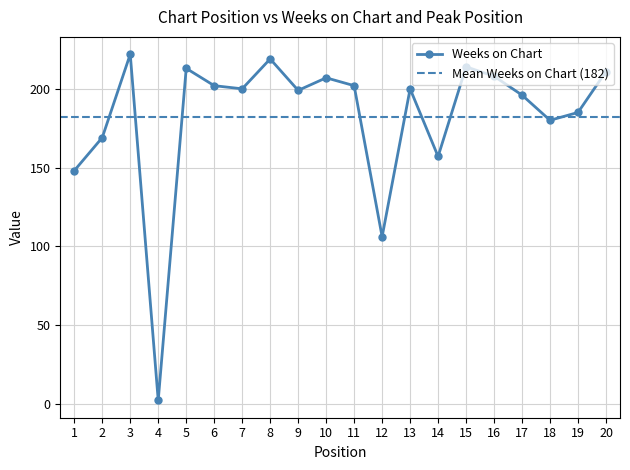

Reading right to left, what are all the values shown in this chart?

20=211	19=185	18=180	17=196	16=208	15=214	14=157	13=200	12=106	11=202	10=207	9=199	8=219	7=200	6=202	5=213	4=2	3=222	2=169	1=148